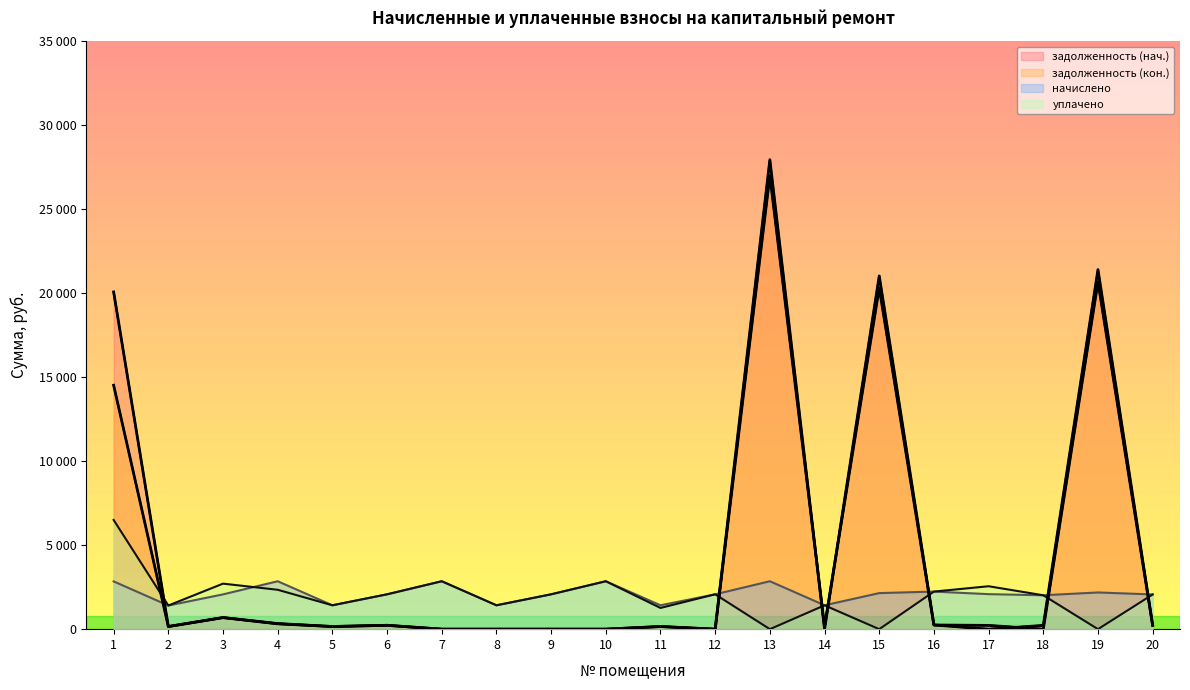

How many lines are shown in the chart?

4